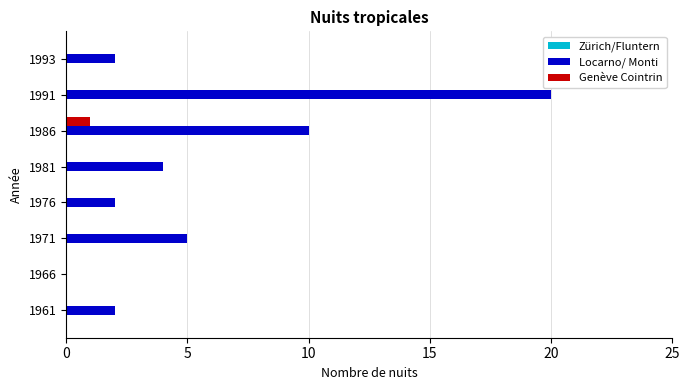

What is the sum of the Locarno/ Monti values at 1976 and 1986?

12